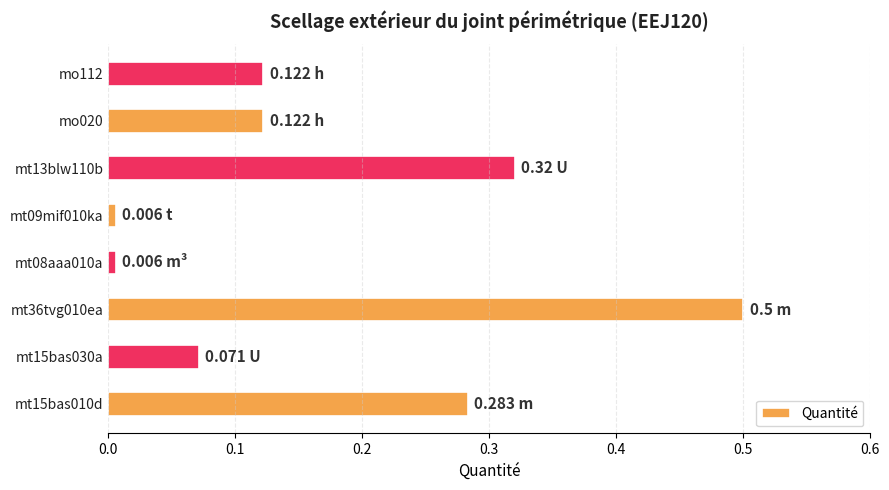

What is the difference between the maximum and second lowest values?

0.5